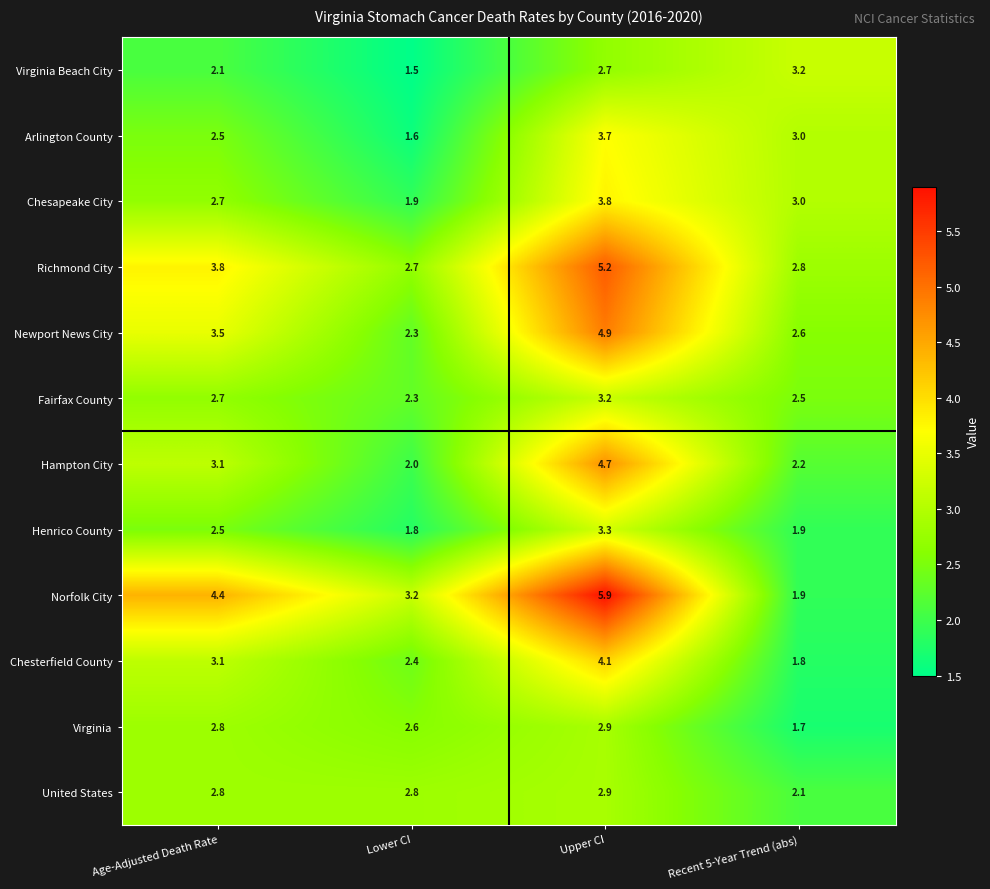

What is the spread (max minus min) of values at Upper CI?

3.2